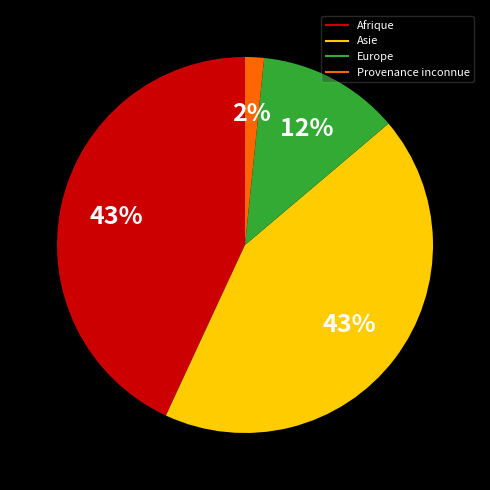

Does Asie represent more than half of the total?

No